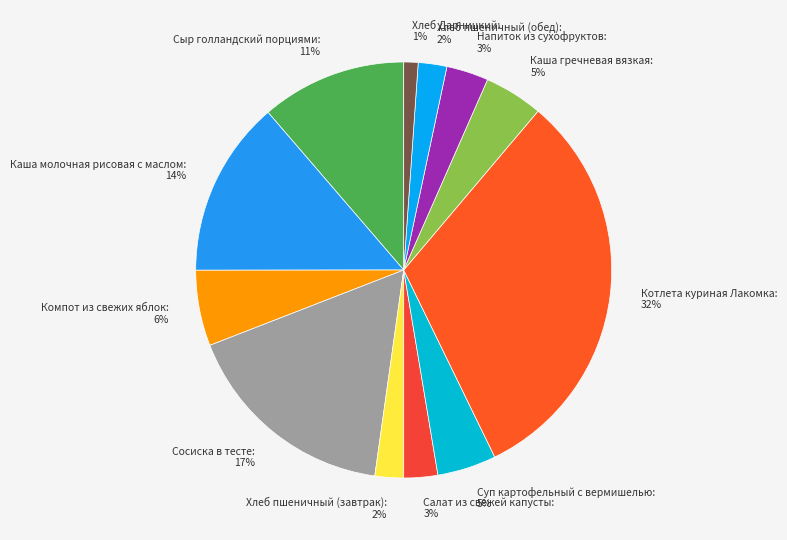

Which category has the biggest portion of the pie?

Котлета куриная Лакомка